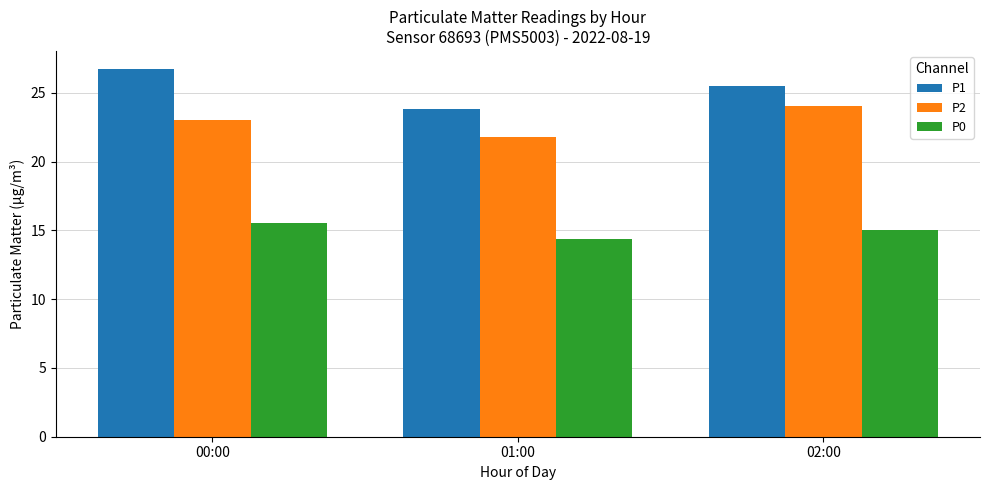

What are all the series names shown in the legend?

P1, P2, P0